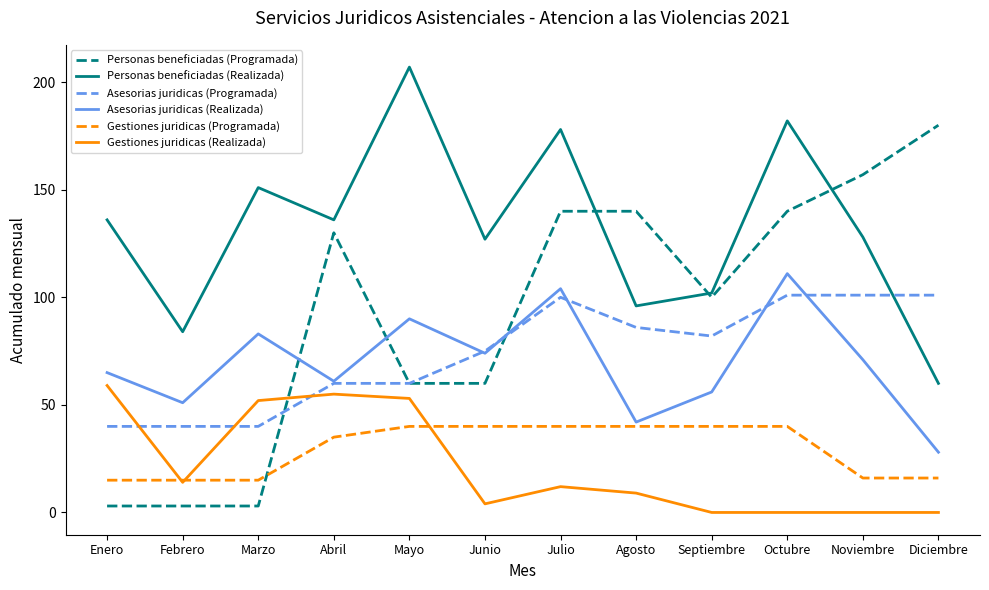

What is the greatest value displayed?

207